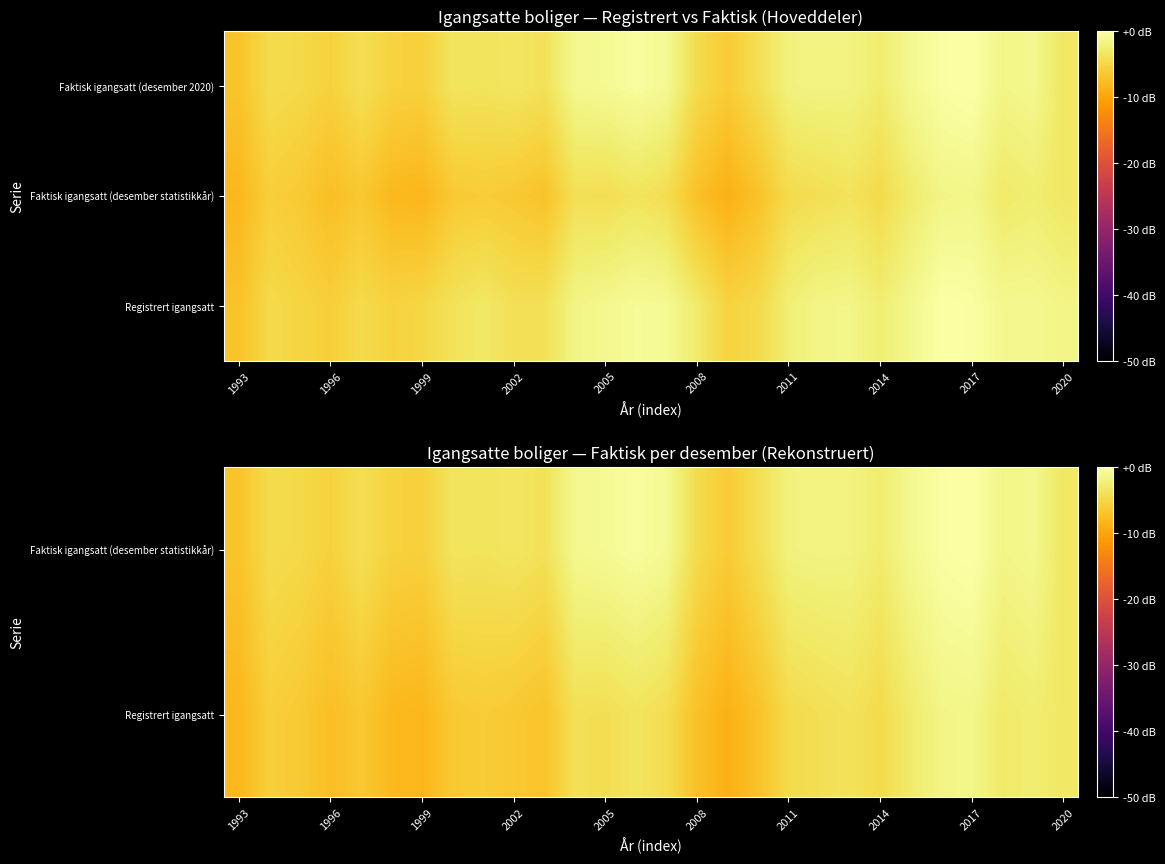

What is the smallest value displayed?

-8.7